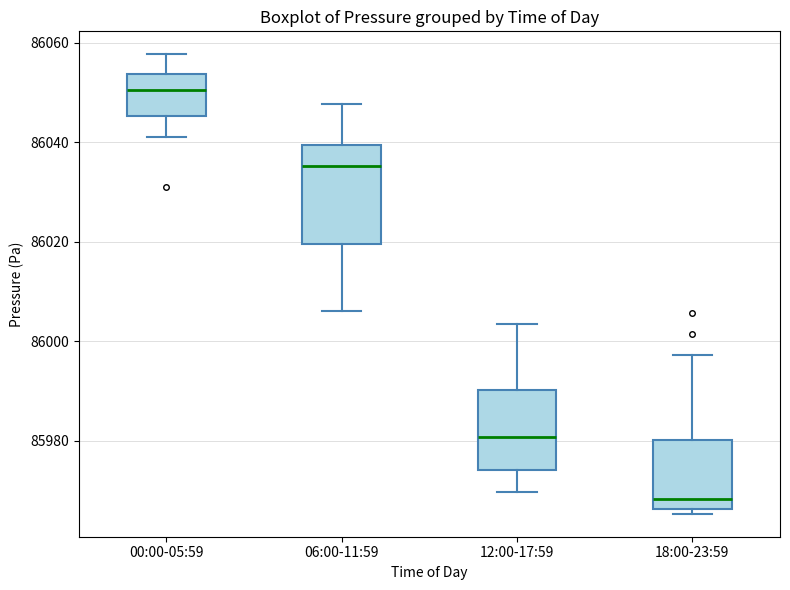

Where does the upper whisker of the box for 06:00-11:59 end on the y-axis? The values are not printed on the chart, so give them approximately, as read against the axis.

86048